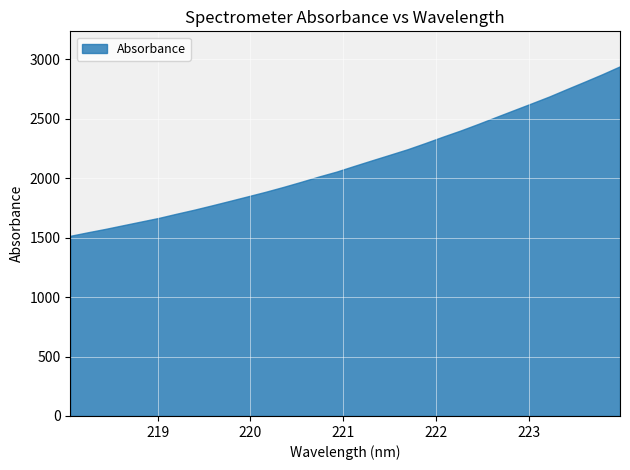

Does the chart display data point markers on the line(s)?

No